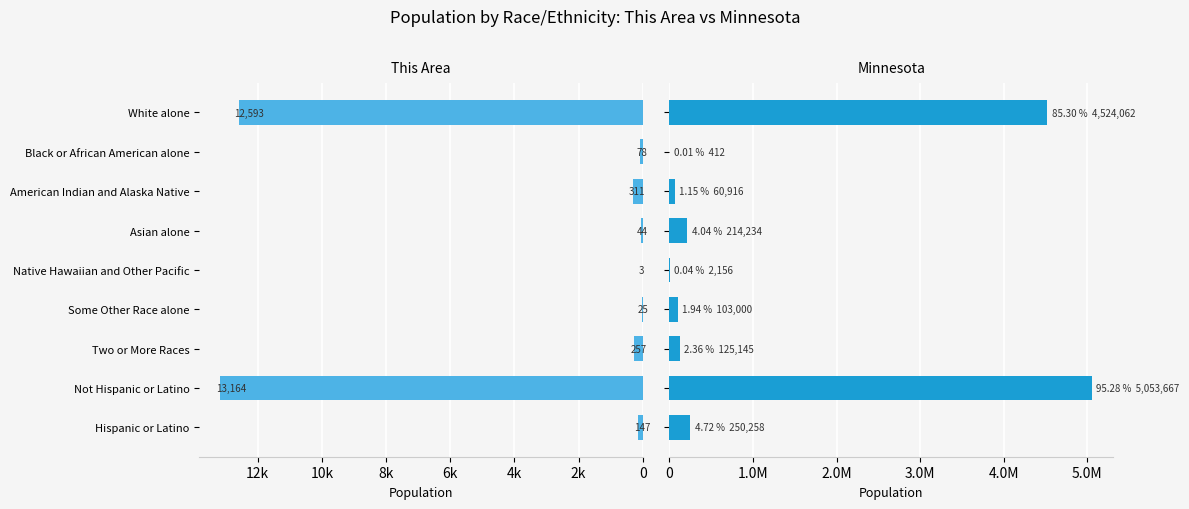

List the series in order of their peak value, highest first.

Minnesota, This Area